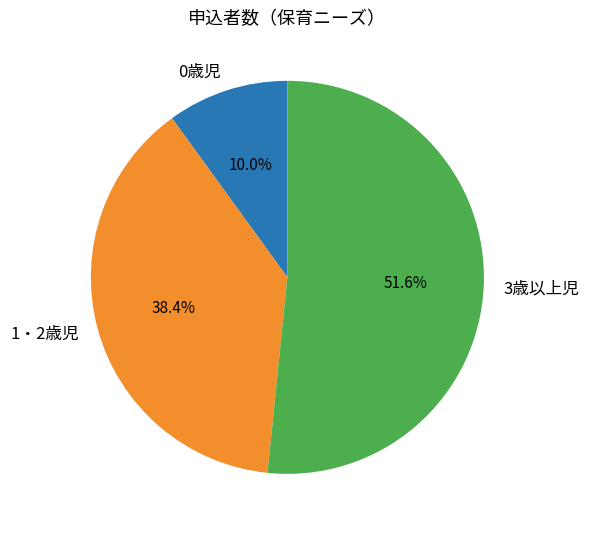

Rank the categories by value from highest to lowest.

3歳以上児, 1・2歳児, 0歳児